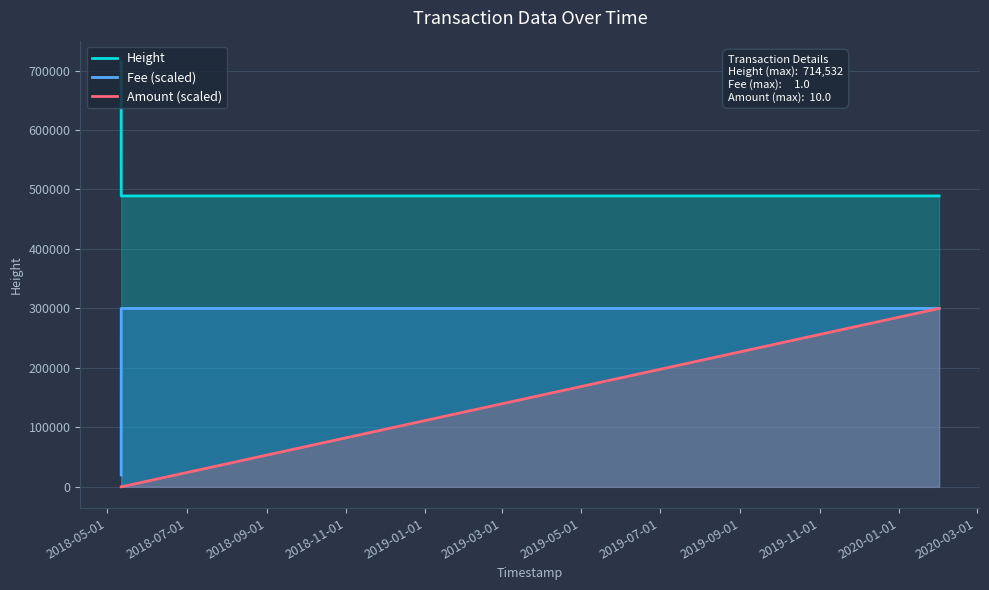

What is the highest value of the Height series?

714532